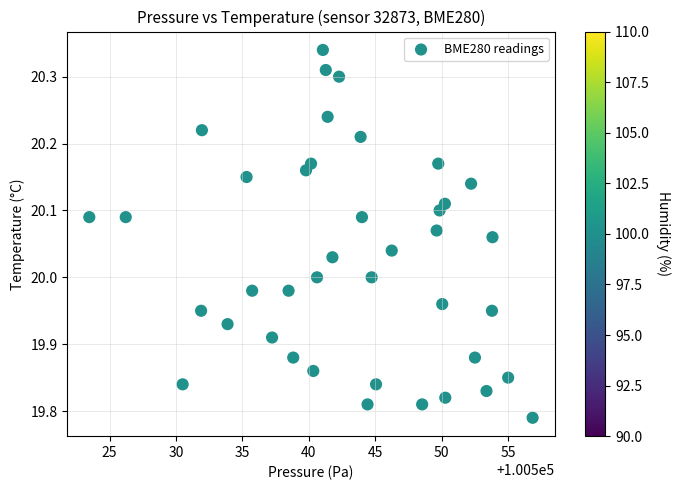

What is the range of X values (max minus min)?

33.4